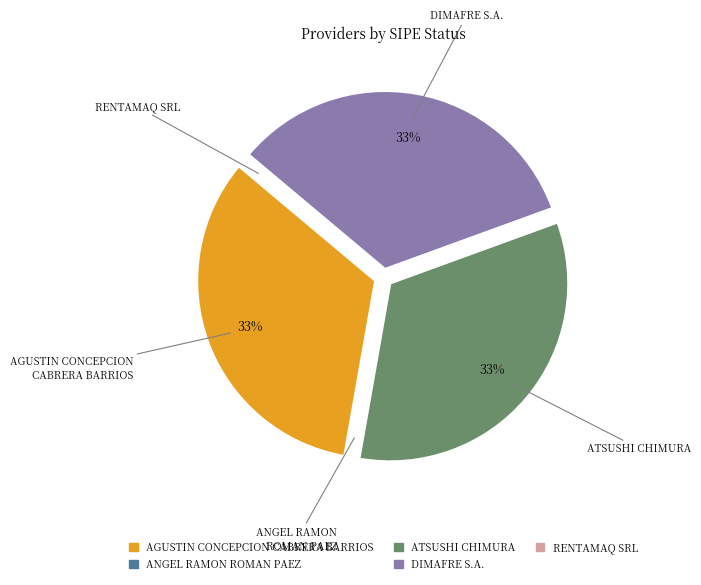

Does ATSUSHI CHIMURA represent more than half of the total?

No